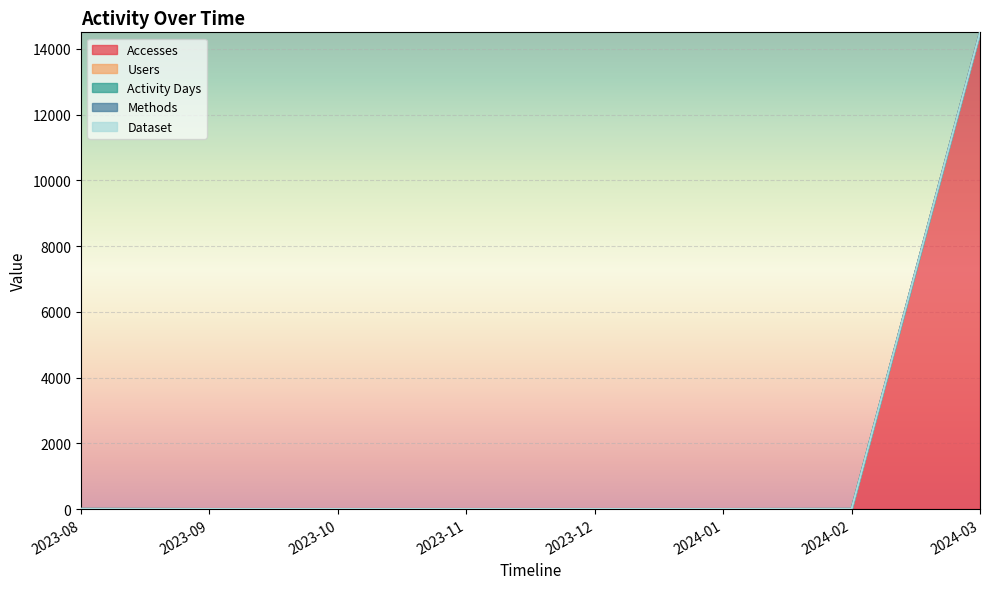

Is it true that Users equals 1 at 2023-09?

False